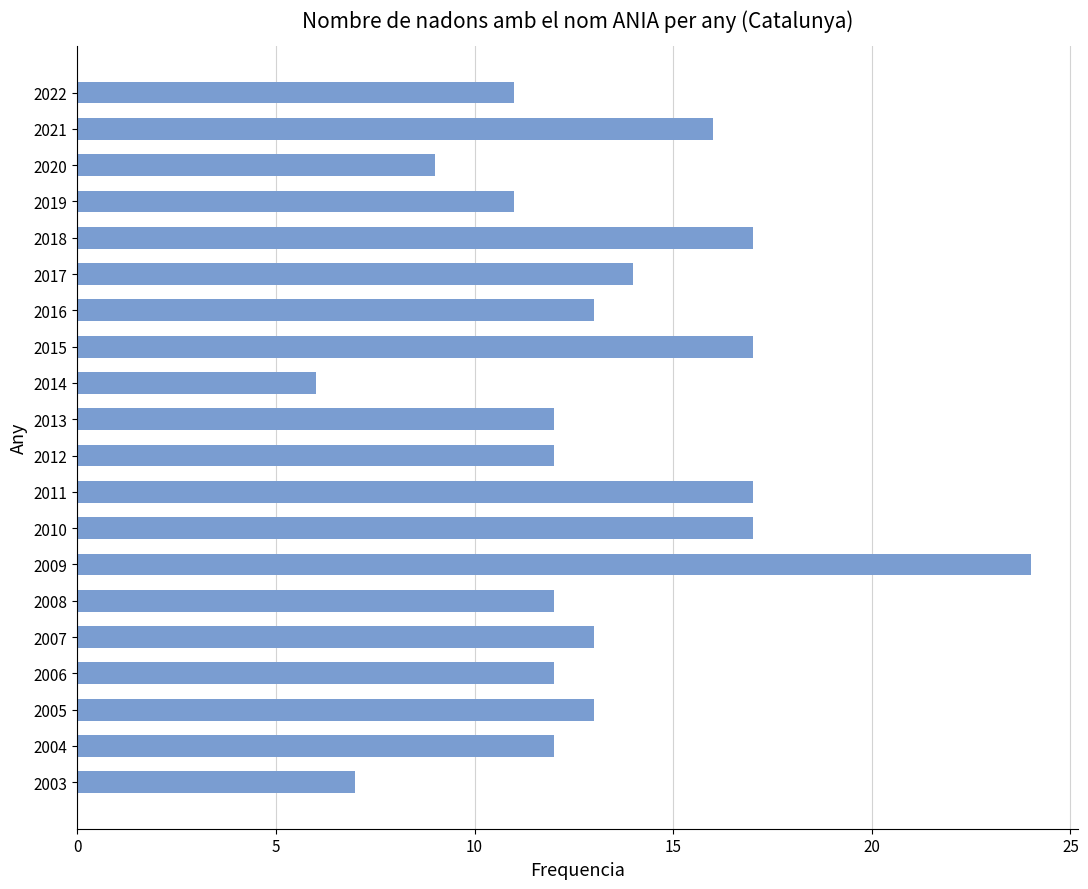

What is the value of the 5th bar from the top?

17